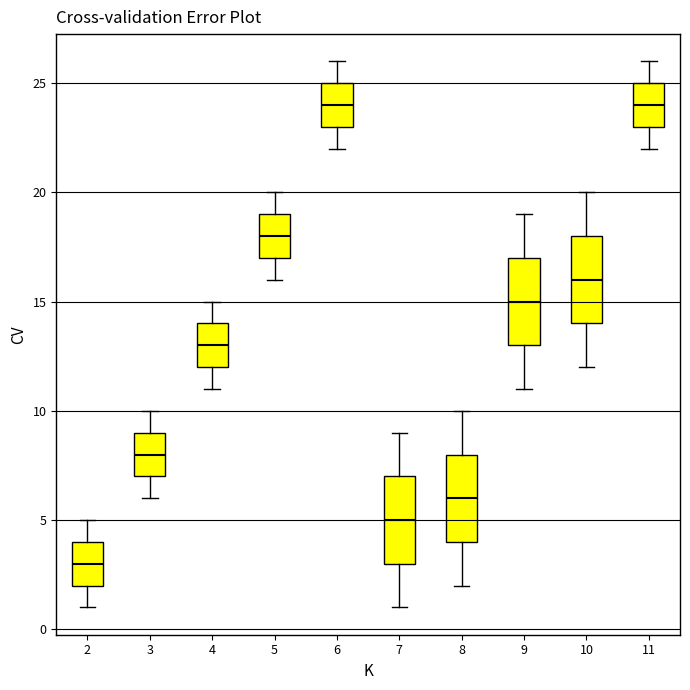

Where does the upper whisker of the box at x = 7 end on the y-axis? The values are not printed on the chart, so give them approximately, as read against the axis.

9